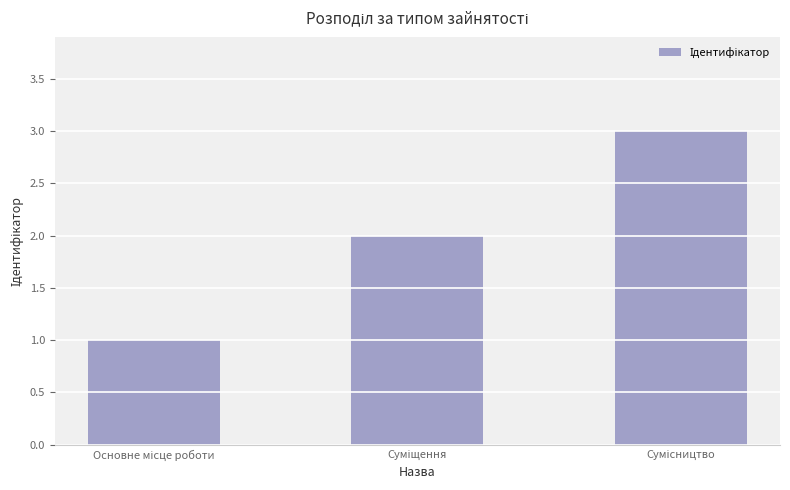

What is the maximum value shown in the chart?

3